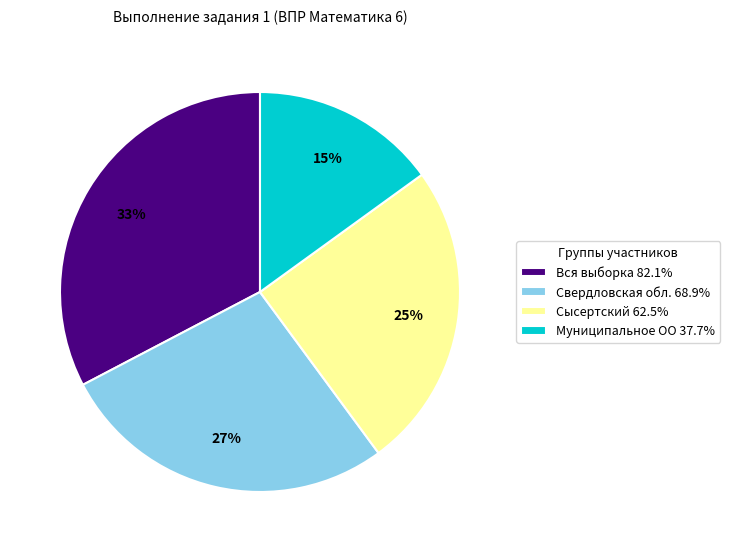

What percentage is the Сысертский slice, to the nearest percent?

25%